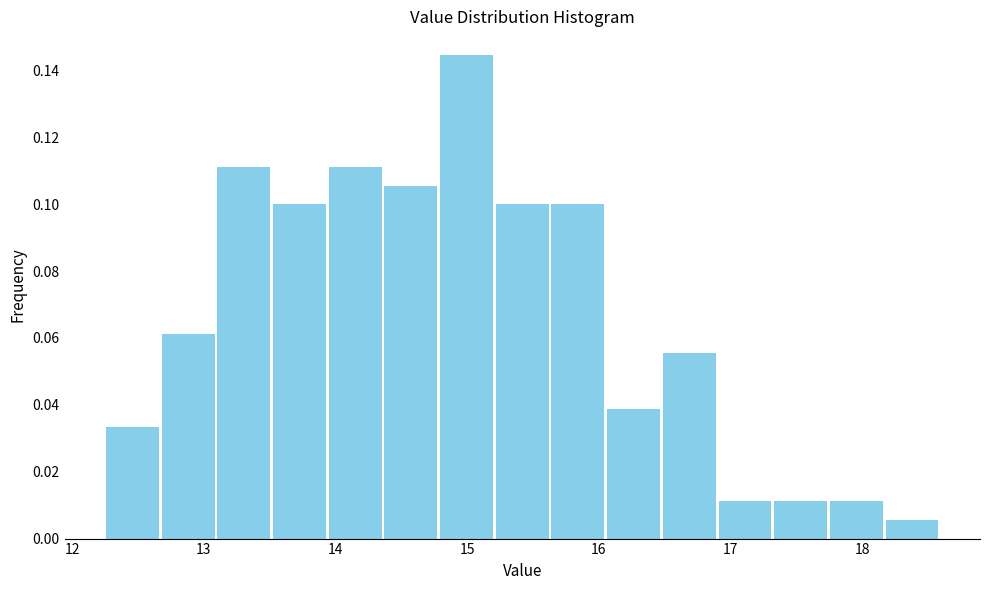

How tall is the bar that spans 18.2 to 18.6 on the x-axis? Neither the bar edges nor the heights are printed on the chart, so give them approximately, as read against the axes.

0.006